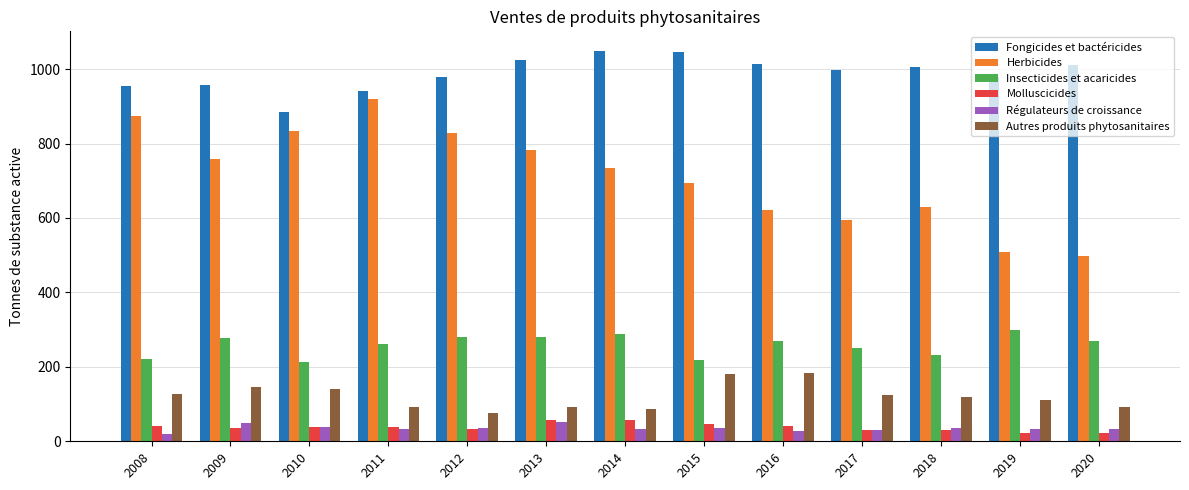

What is the sum of the Fongicides et bactéricides values at 2019 and 2016?

1991.6